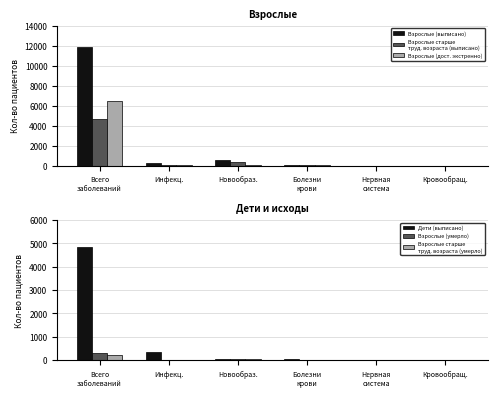

How many categories are shown in the chart?

6